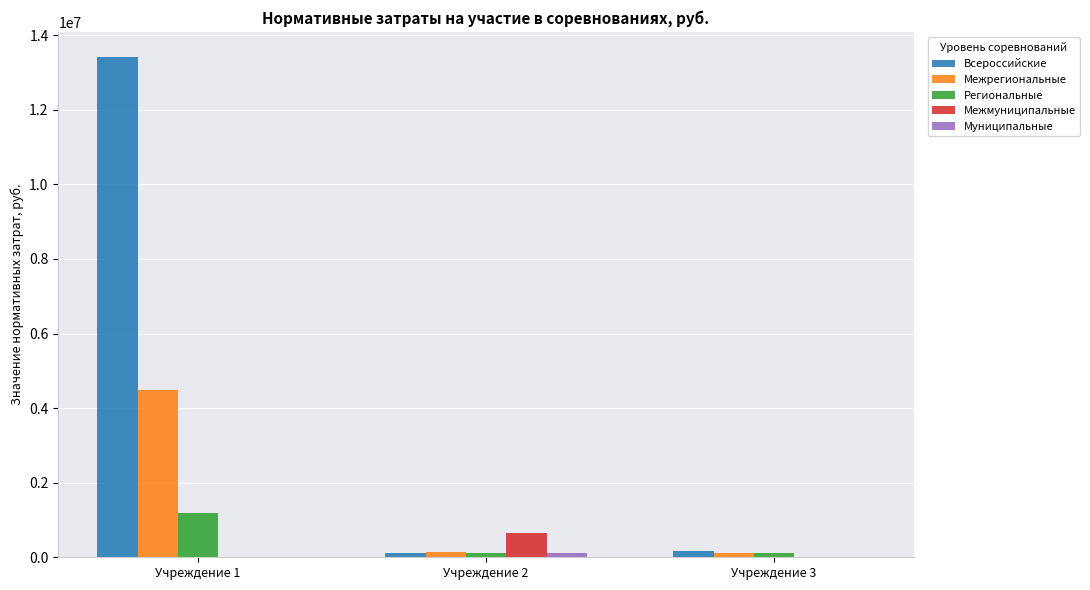

True or false: Межмуниципальные has a value of 0.0 at Учреждение 1.

True